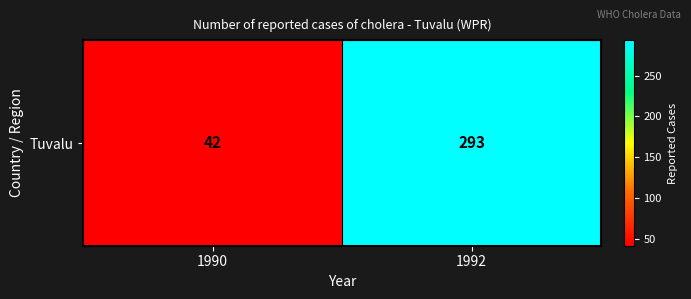

Reading left to right, what are all the values shown in this chart?

1990=42	1992=293